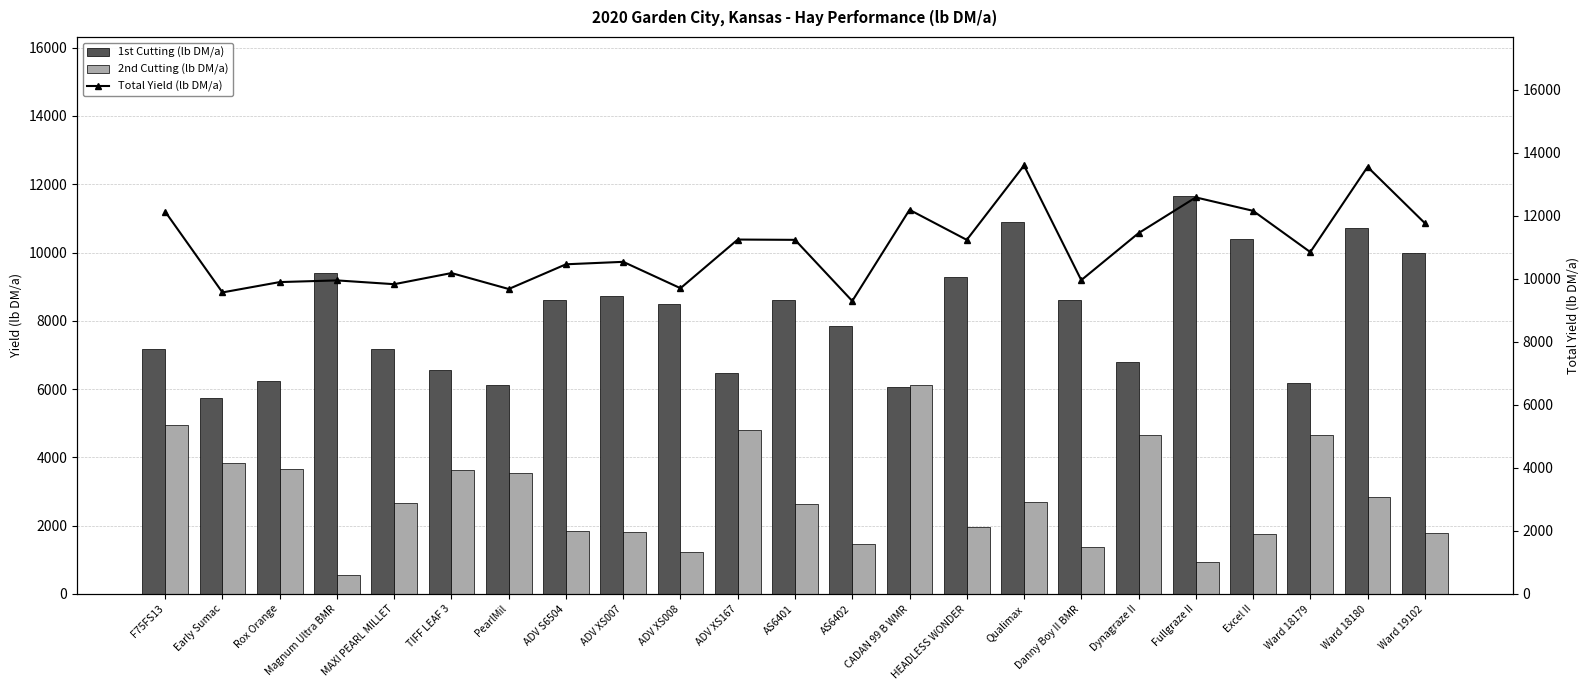

The value of Total Yield (lb DM/a) at ADV XS167 is 11246.8. True or false?

True